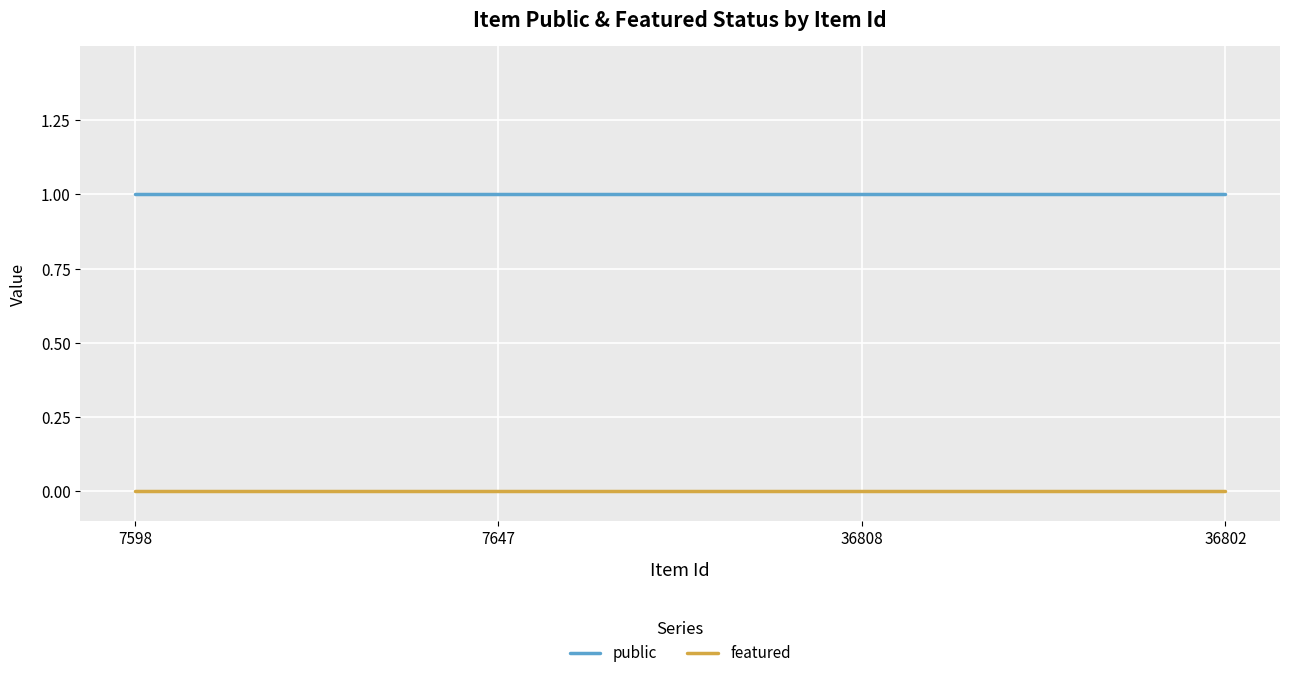

What position from the left is 36808?

3